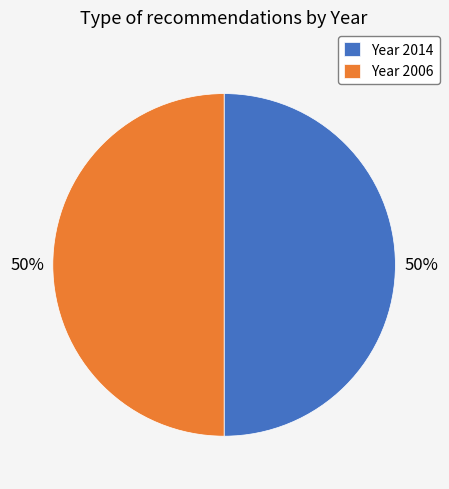

Do Year 2014 and Year 2006 together represent more than half of the pie?

Yes